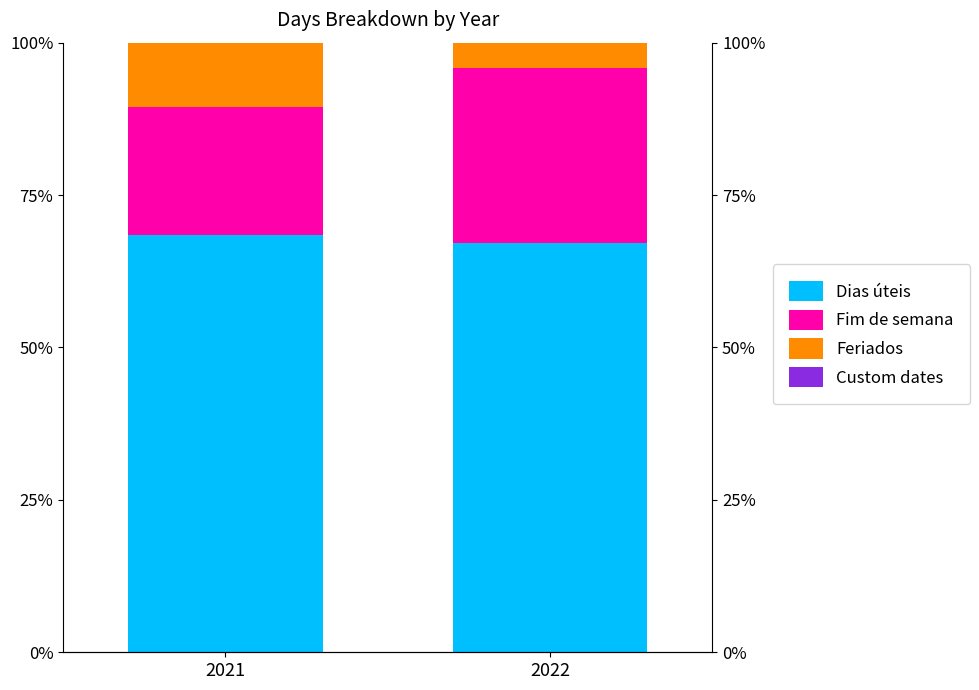

At which label does Dias úteis reach its peak?

2021